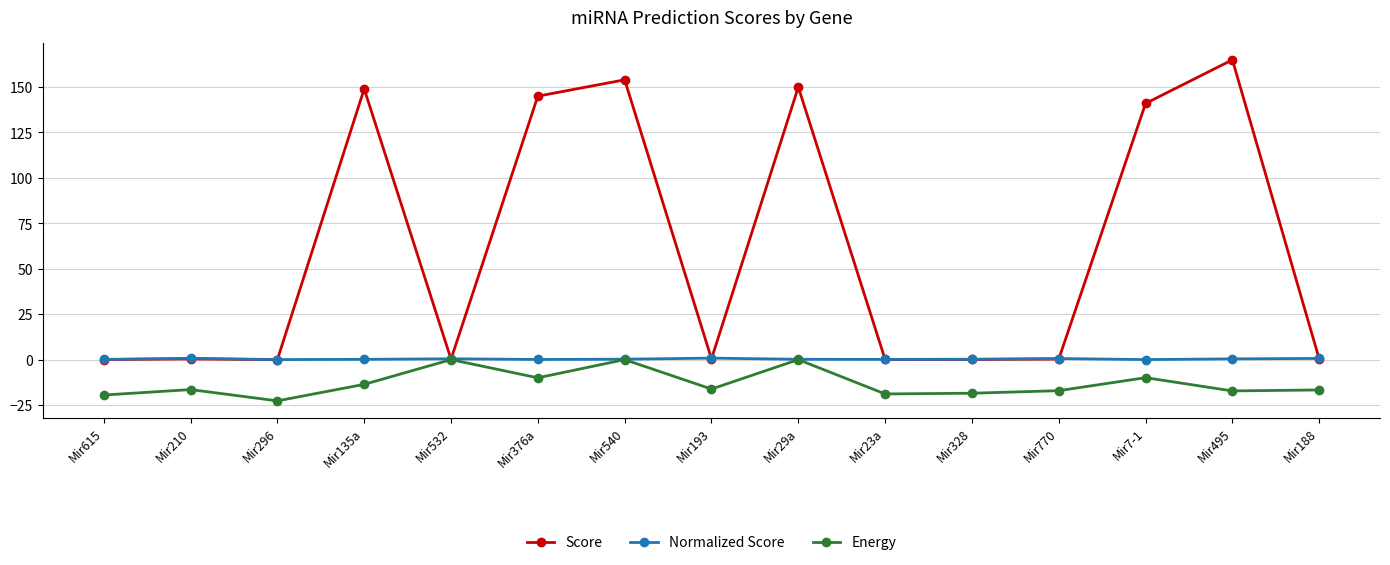

What is the spread (max minus min) of values at Mir770?

17.7